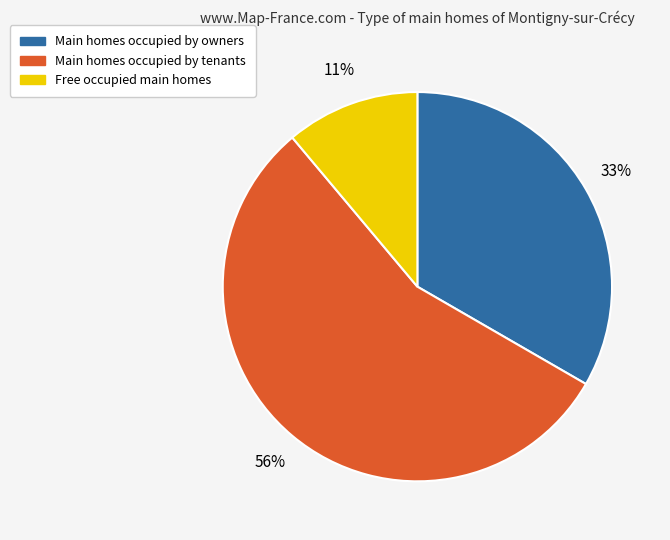

To the nearest percent, what is the combined percentage of Main homes occupied by tenants and Main homes occupied by owners?

89%